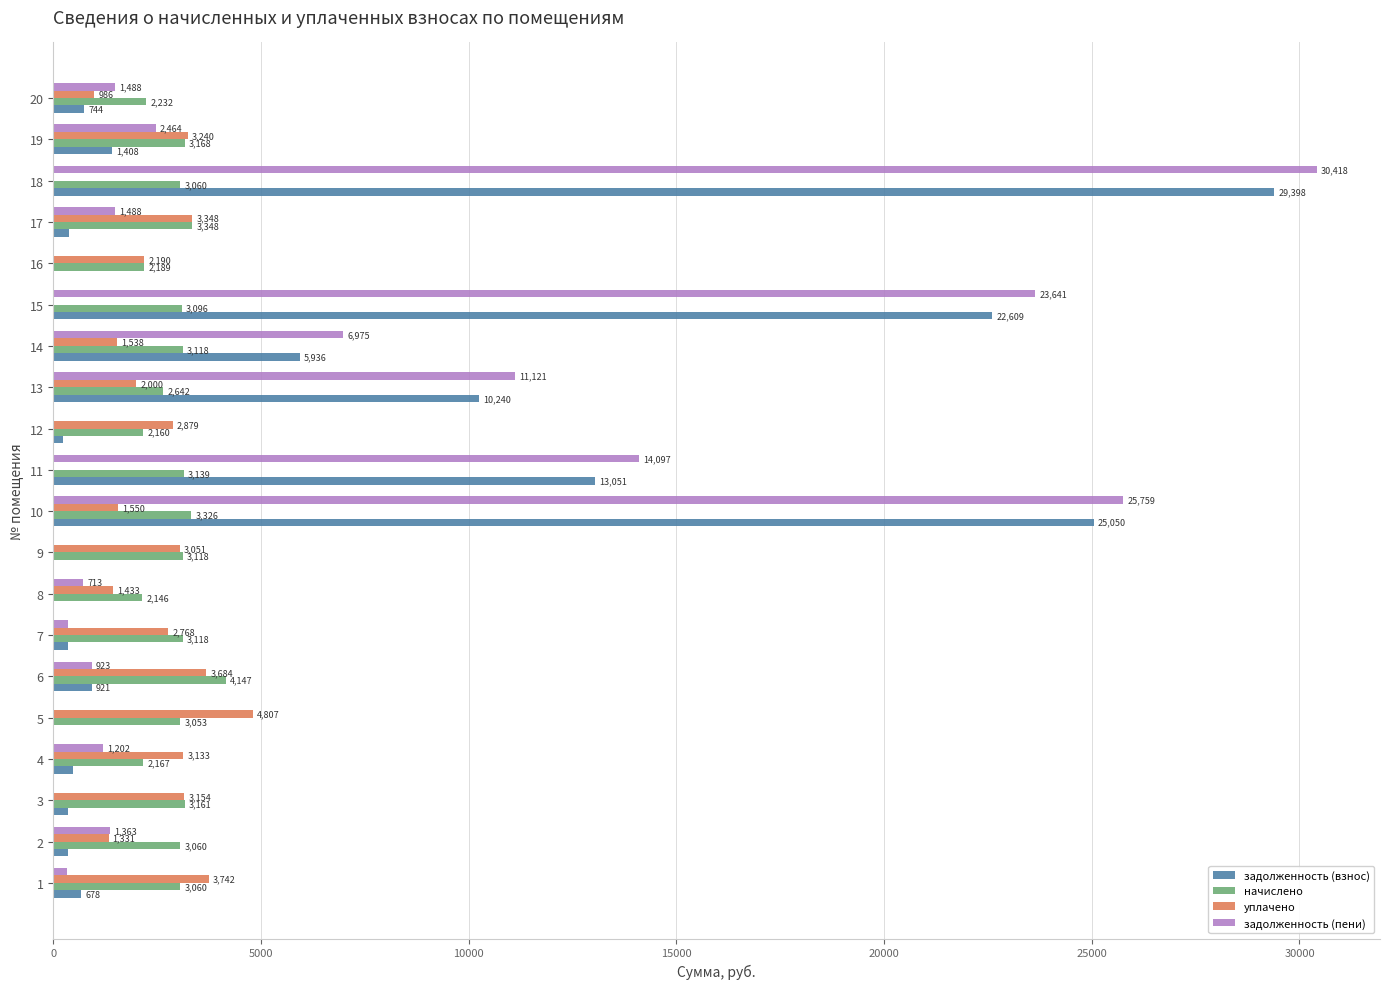

The value of задолженность (пени) at 10 is 35341.9. True or false?

False